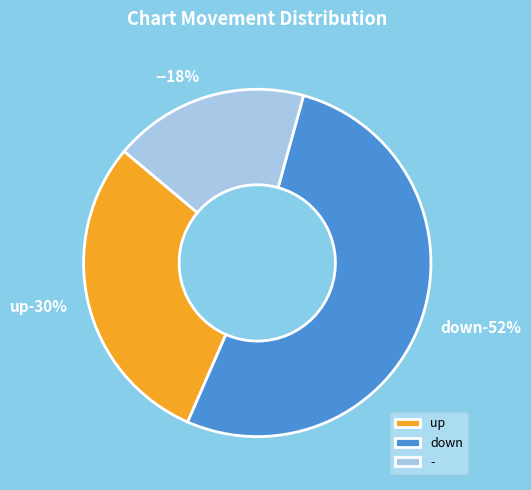

What percentage is the up slice, to the nearest percent?

30%